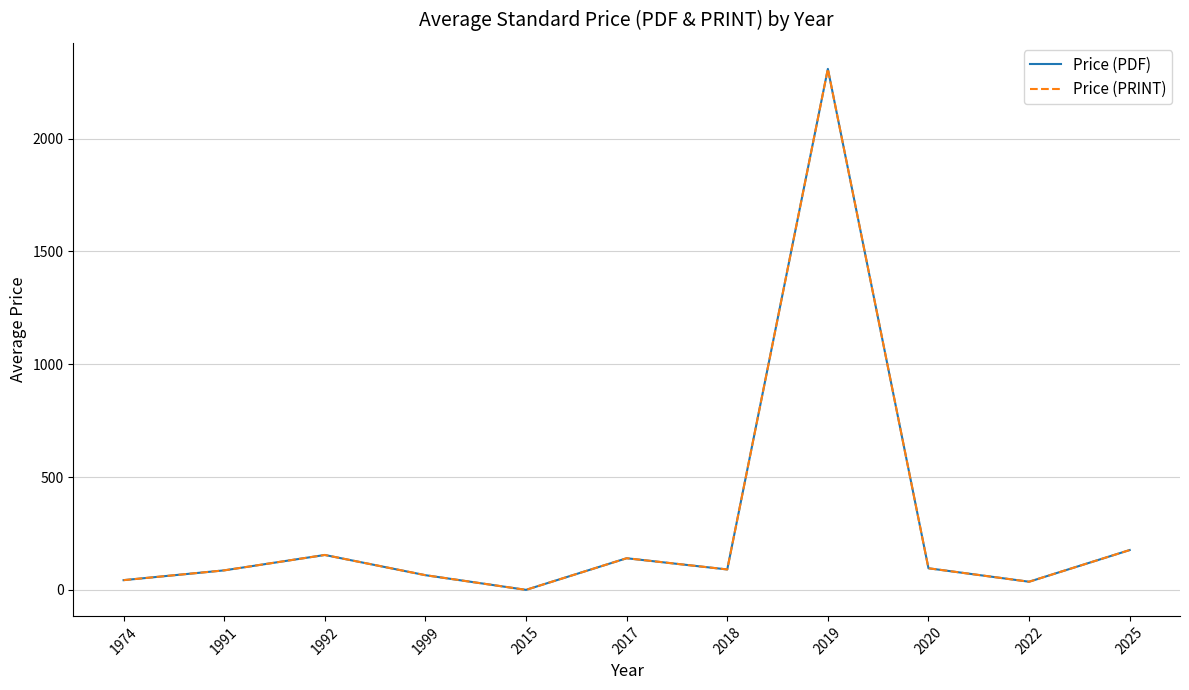

Where does the Price (PRINT) series first go above 90?

1992